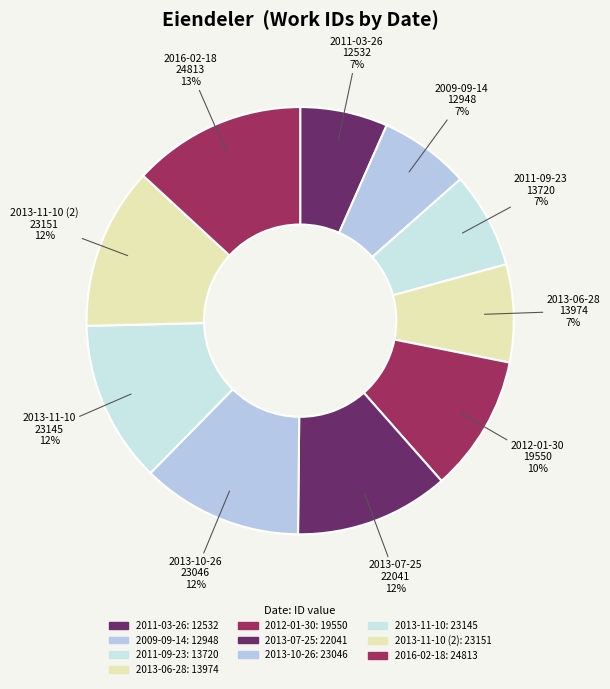

How many segments does this pie chart have?

10